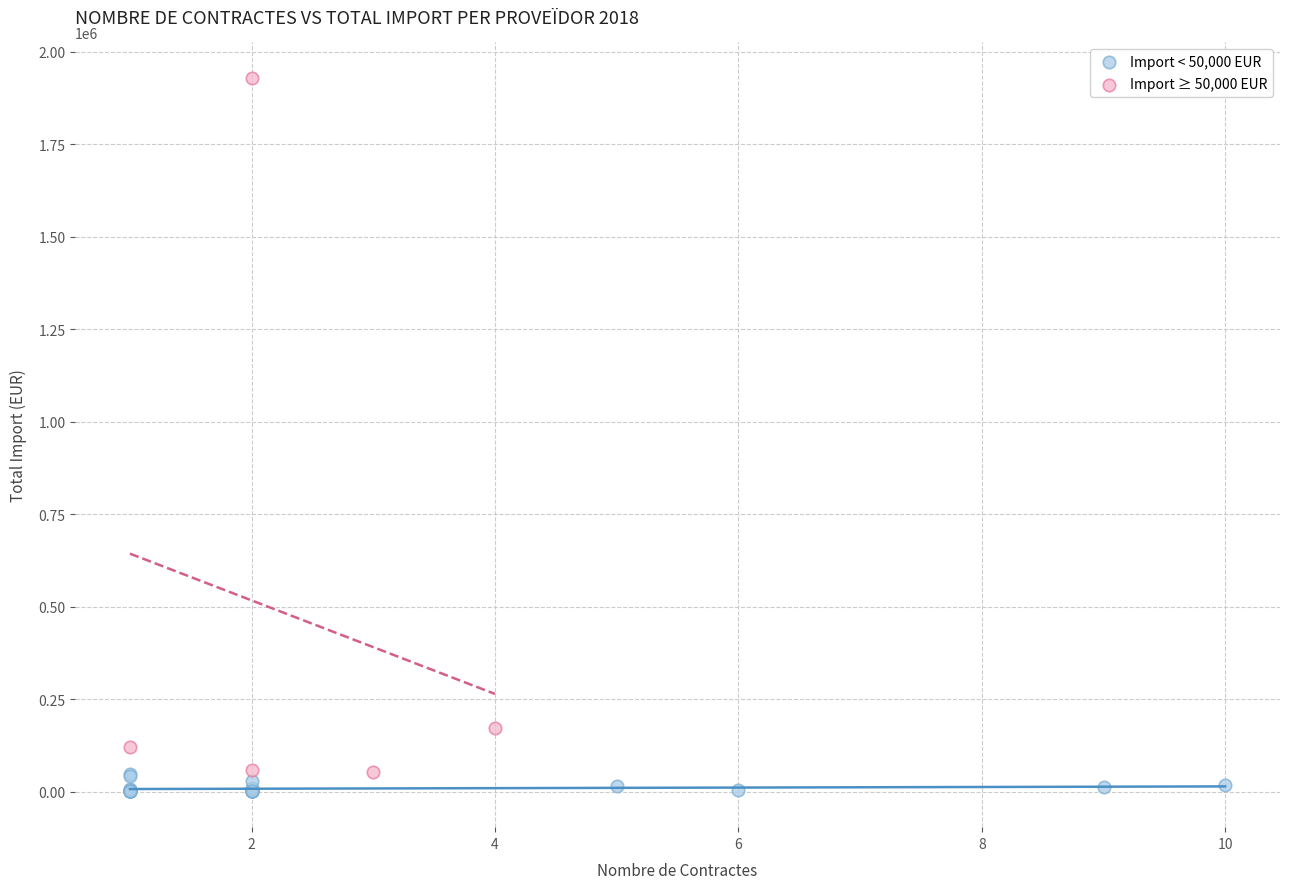

Which series contains the highest Y value?

Import ≥ 50,000 EUR